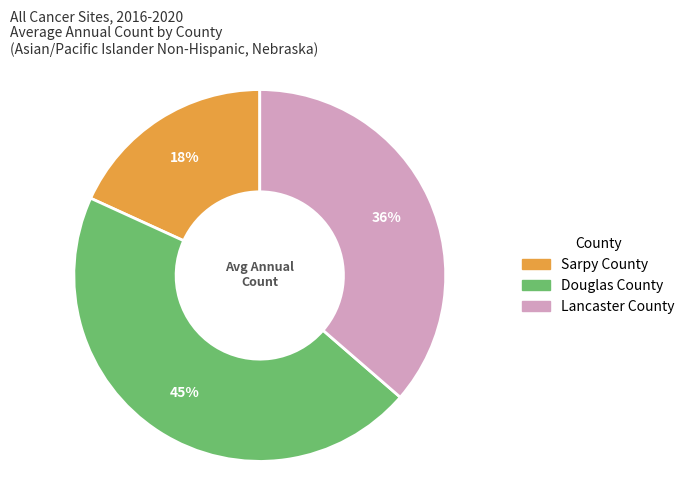

To the nearest percent, what percentage of the pie is Douglas County?

45%